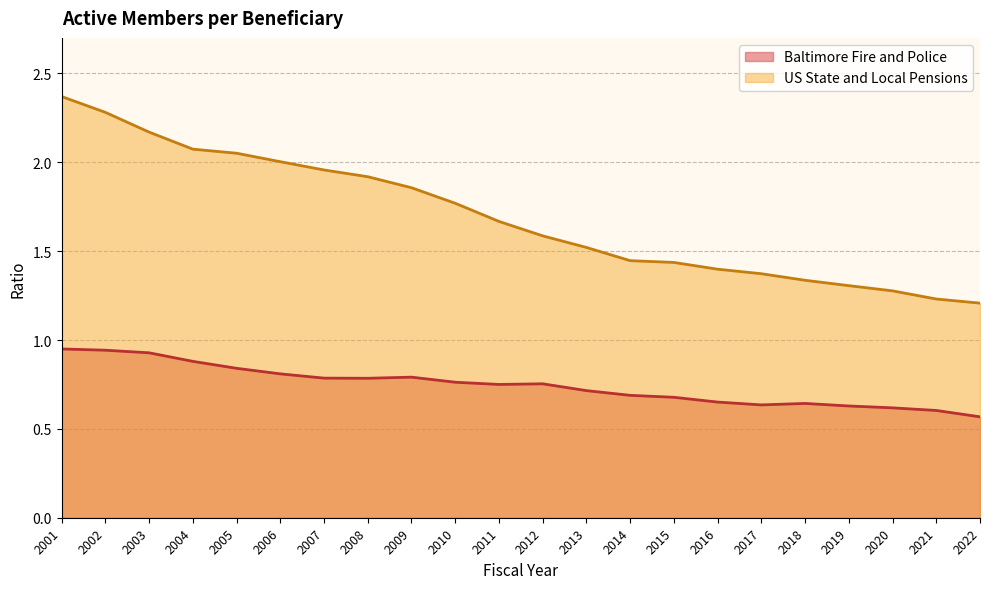

List the series in order of their peak value, highest first.

US State and Local Pensions, Baltimore Fire and Police